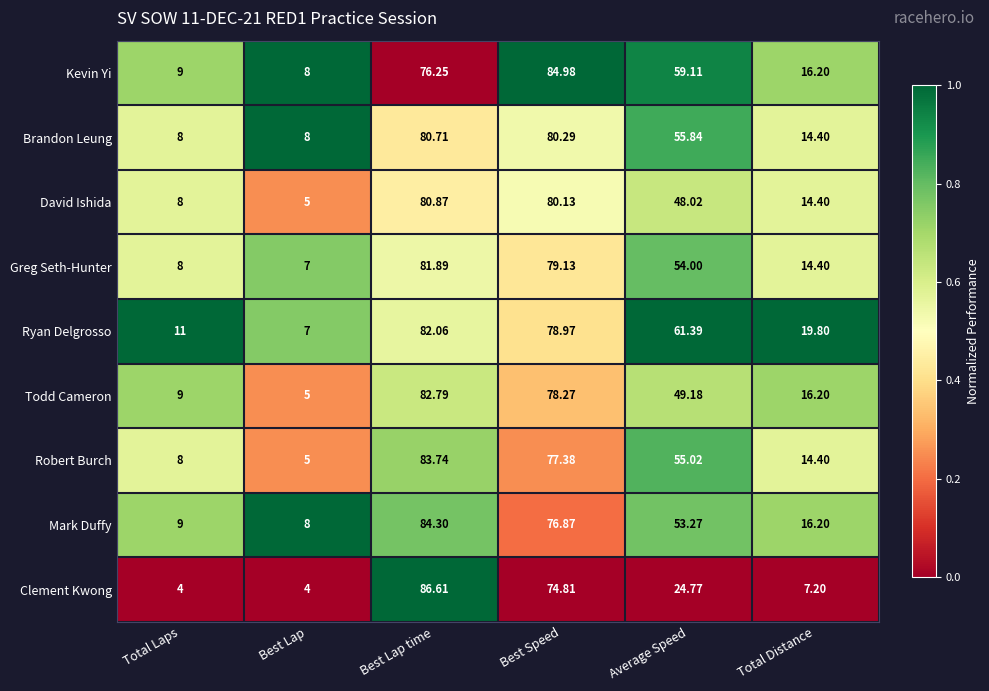

At which label does Greg Seth-Hunter first exceed 54?

Best Lap time